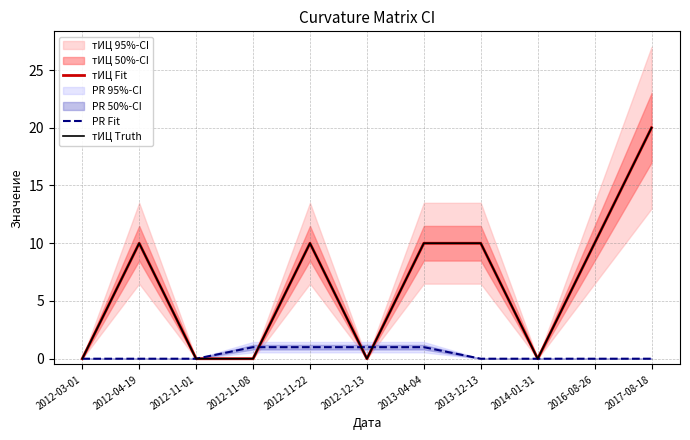

What is the label of the 4th point from the right?

2013-12-13